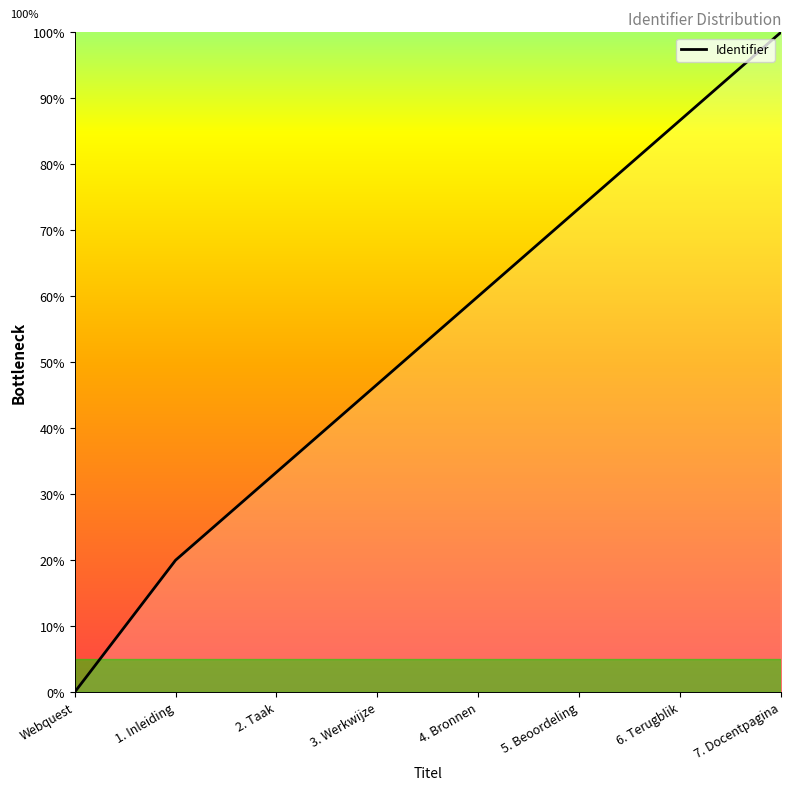

Does the chart display data point markers on the line(s)?

No